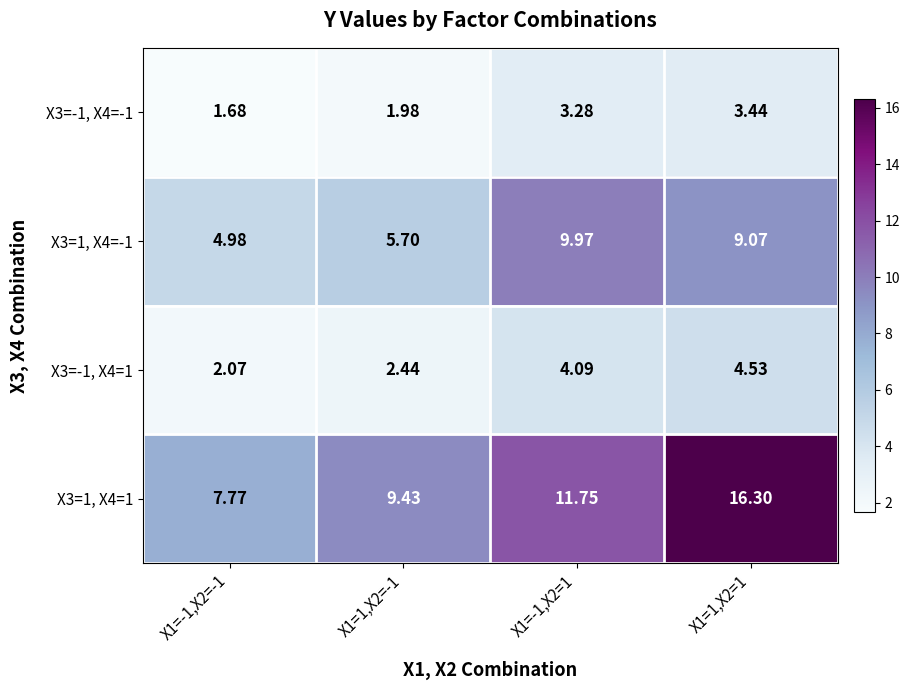

Is the value of X3=-1, X4=1 at X1=1,X2=1 greater than the value of X3=1, X4=1 at X1=-1,X2=1?

No